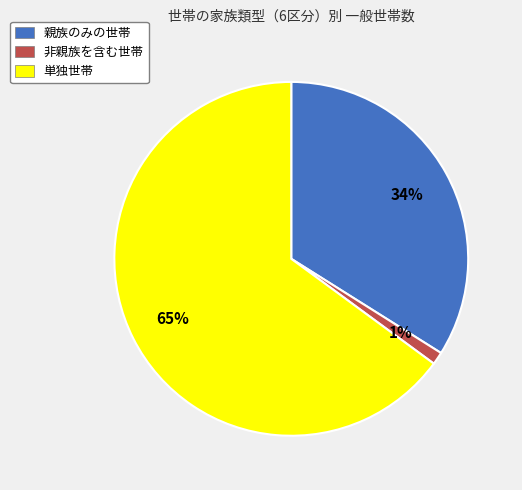

Count the number of slices in the pie.

3